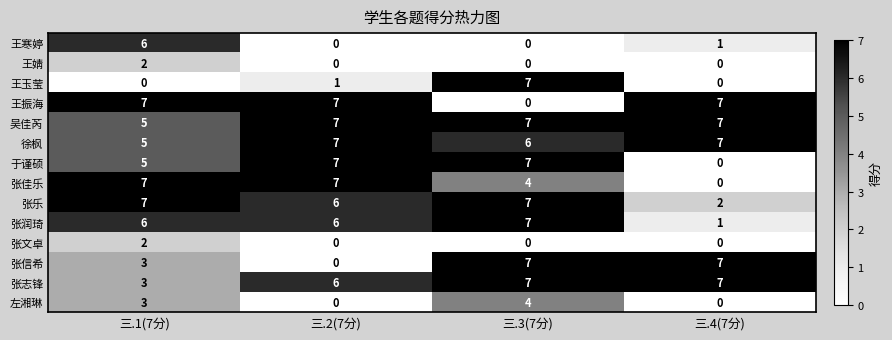

Where is 张志锋 nearest to the value 5?

三.2(7分)